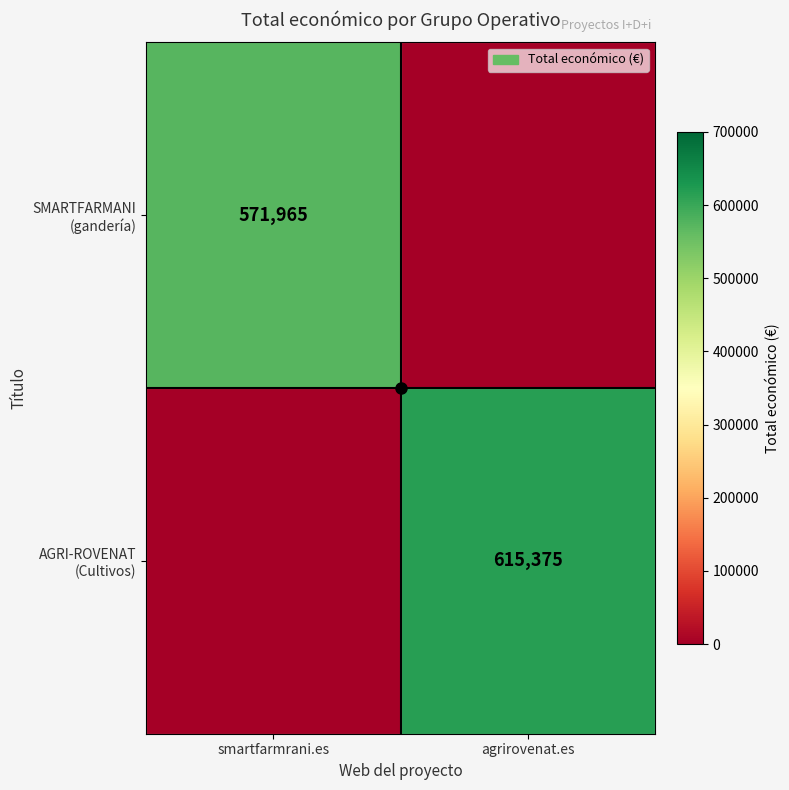

Which series has the largest range (max minus min)?

AGRI-ROVENAT (Cultivos)